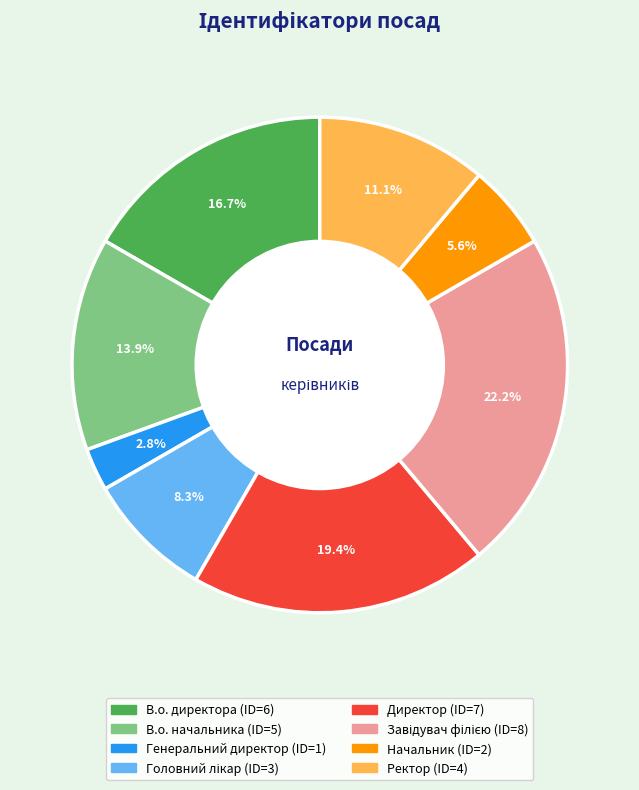

True or false: Ректор accounts for 1% of the total.

False